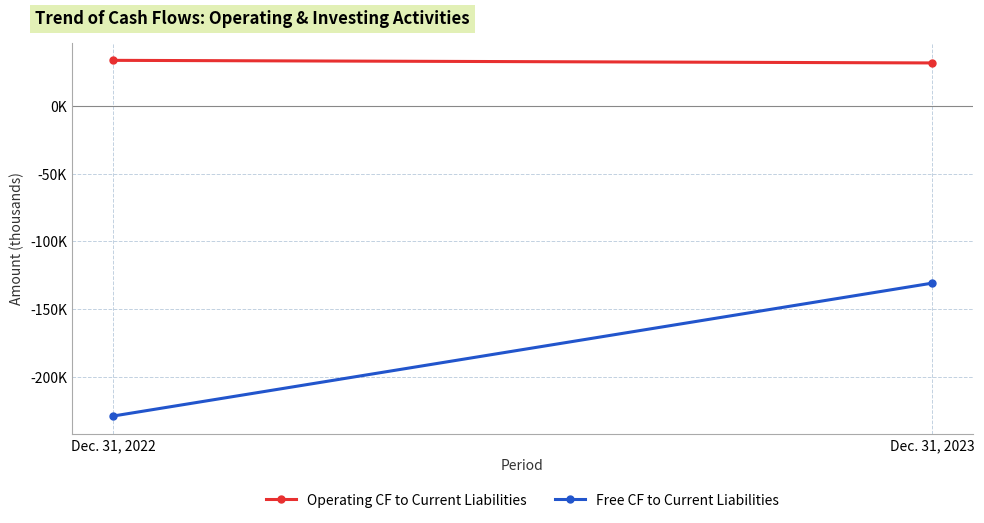

Rank the series at Dec. 31, 2023 from lowest to highest value.

Free CF to Current Liabilities, Operating CF to Current Liabilities